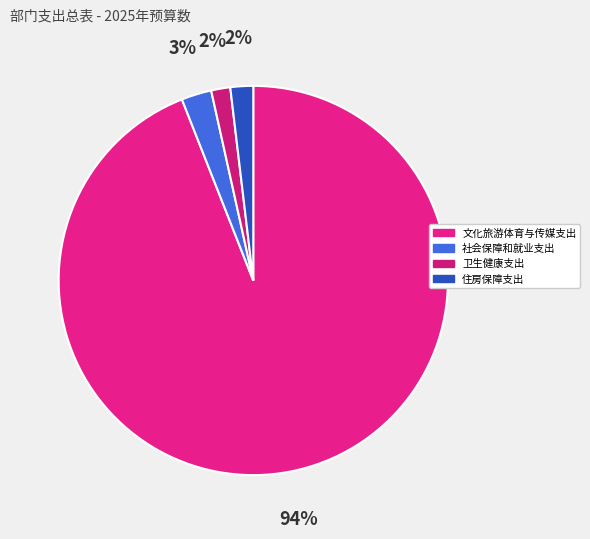

Count the number of slices in the pie.

4